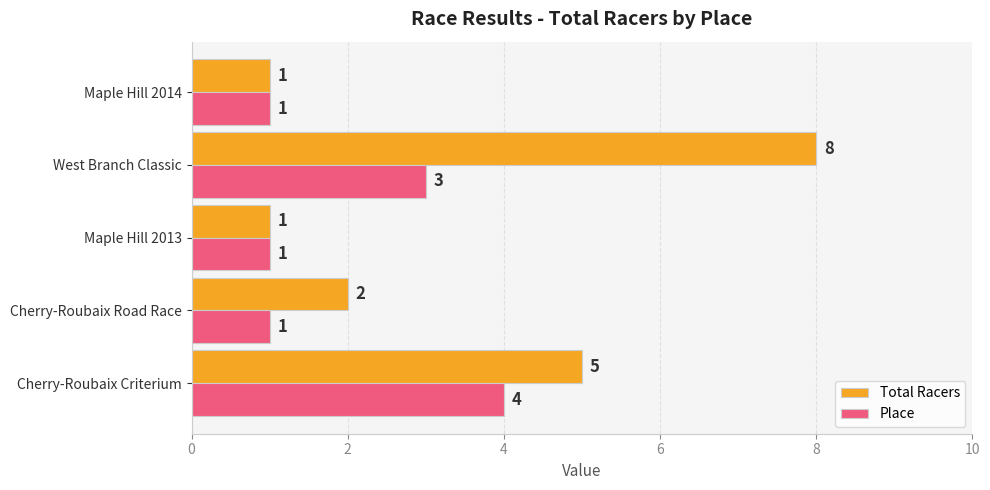

List the series in order of their peak value, highest first.

Total Racers, Place